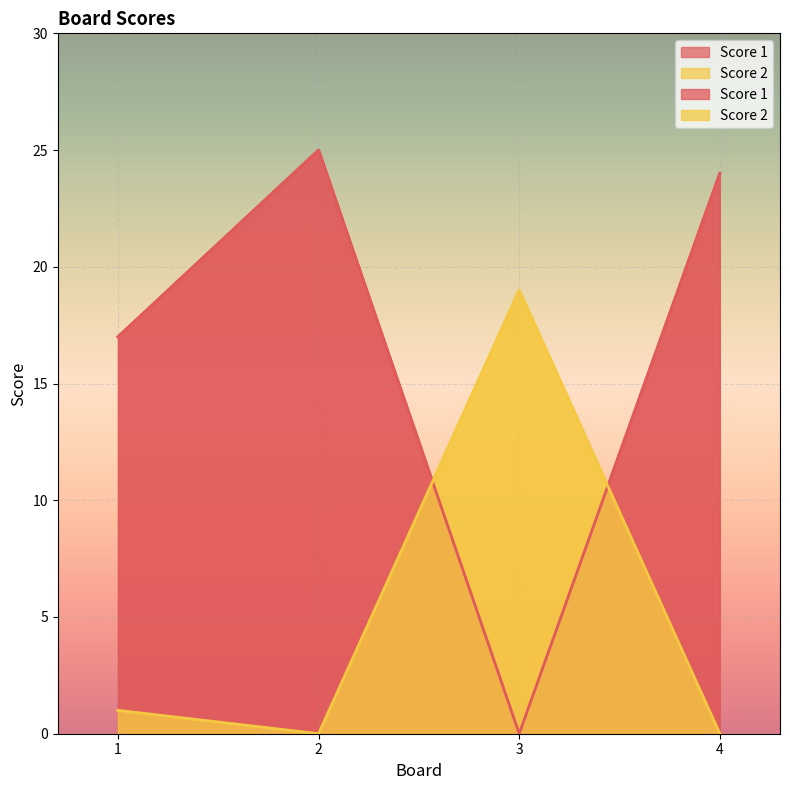

True or false: Score 1 and Score 2 intersect in this chart.

True